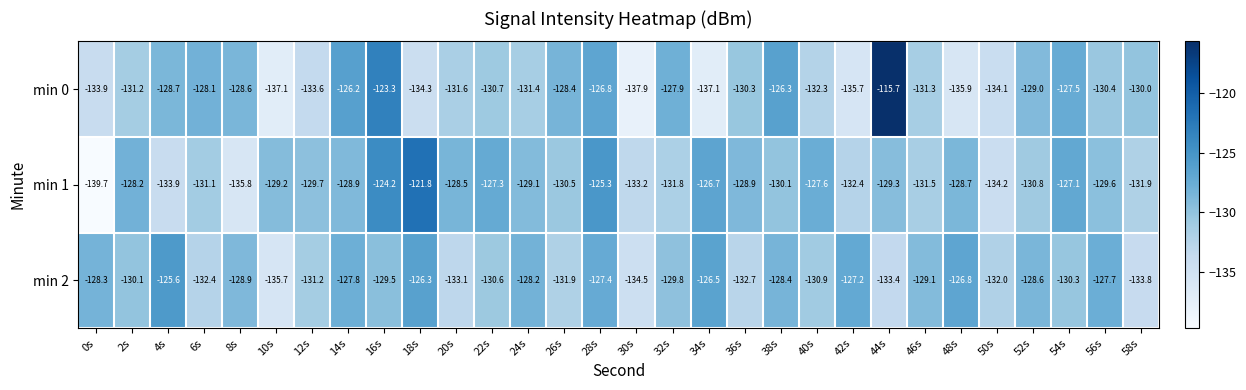

The value of min 0 at 18s is -220.1. True or false?

False